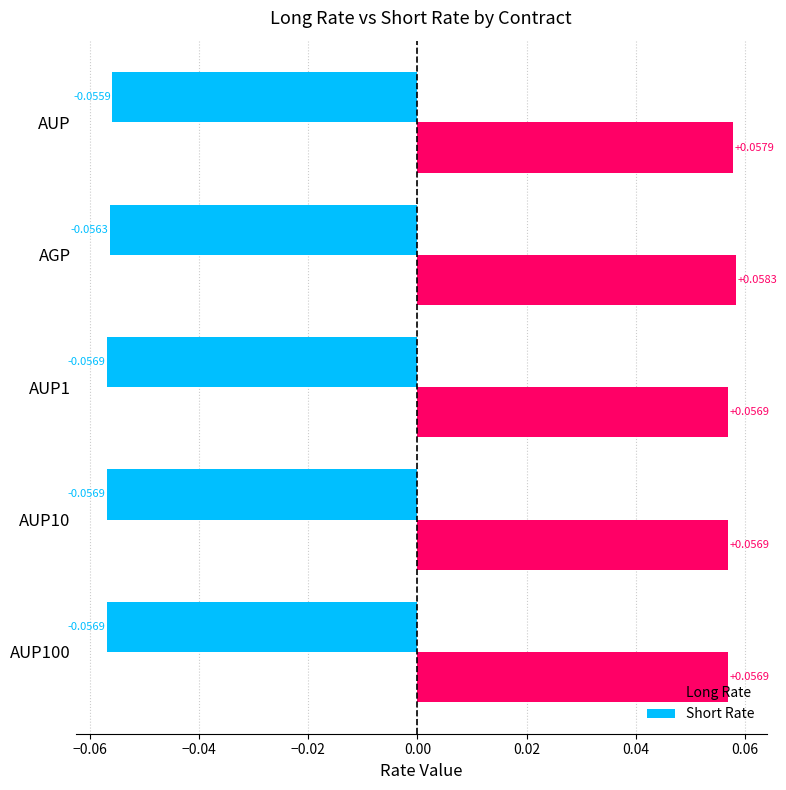

Which series changed the most between AGP and AUP10?

Long Rate